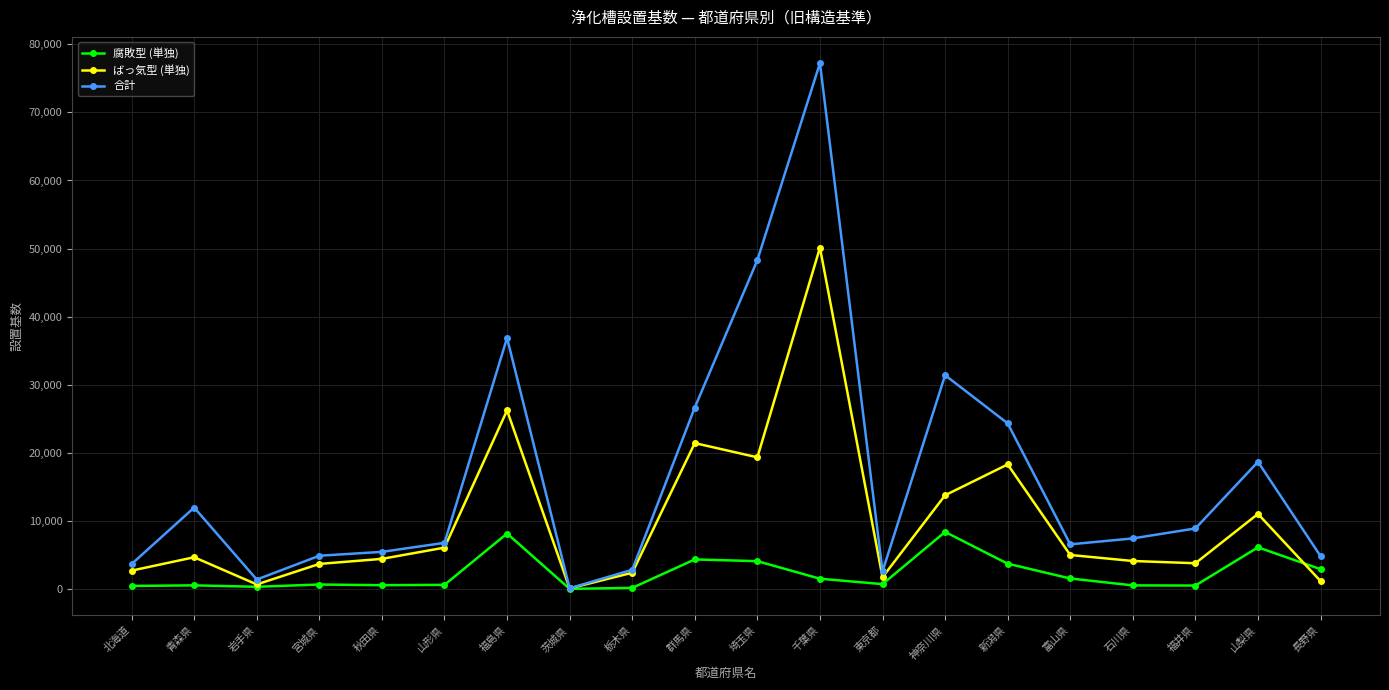

Which series has the largest total across all categories?

合計